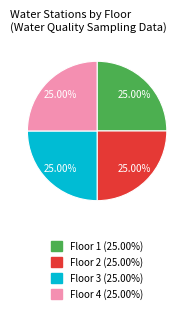

Is there any slice that represents more than half of the pie?

No